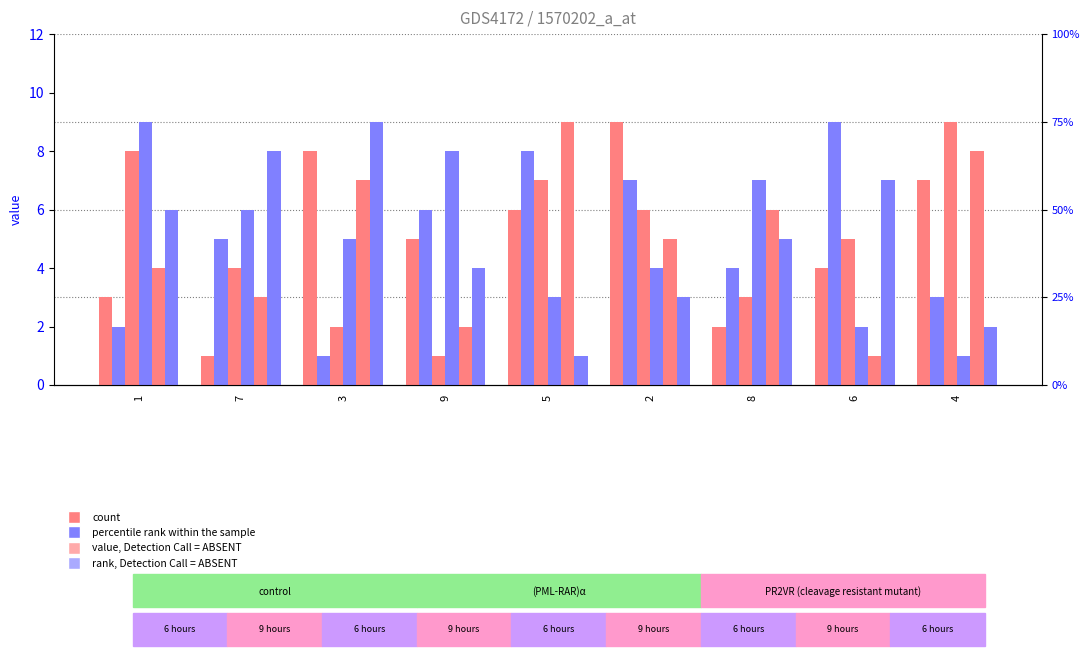

What is the smallest value displayed?

1